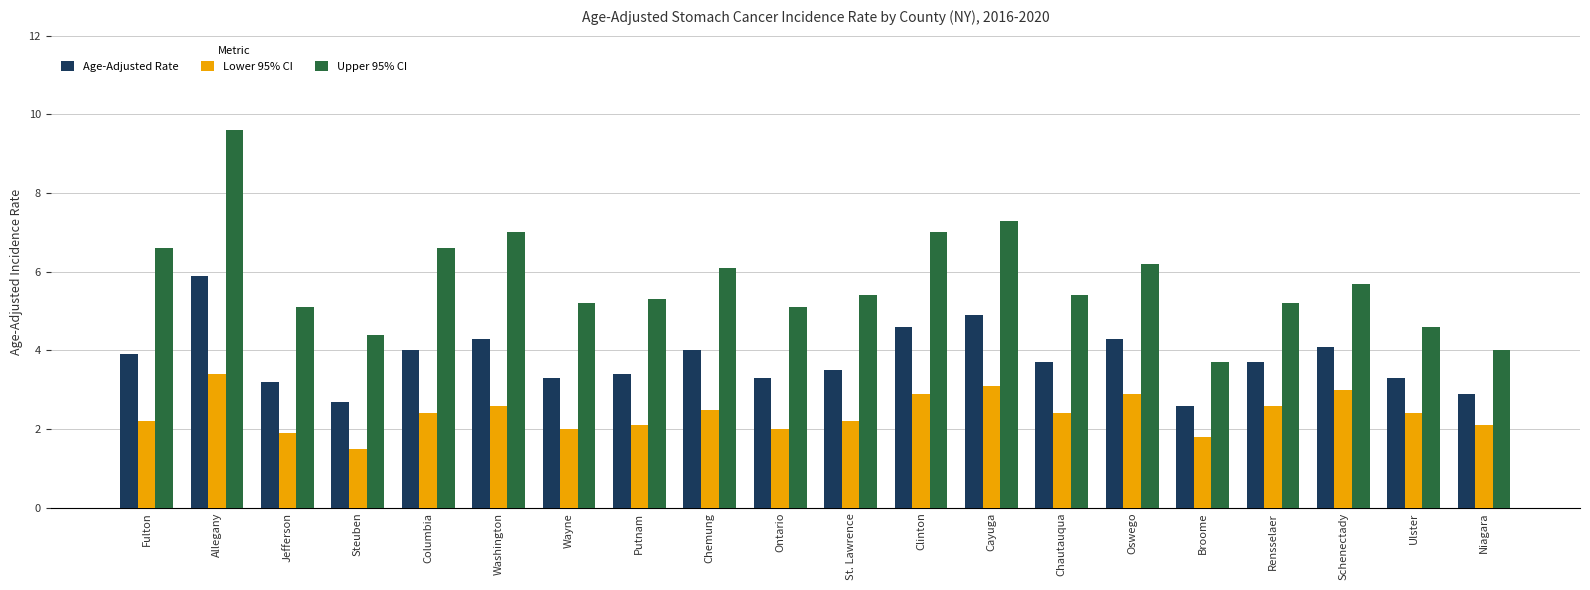

What is the total value across all series at Allegany?

18.9